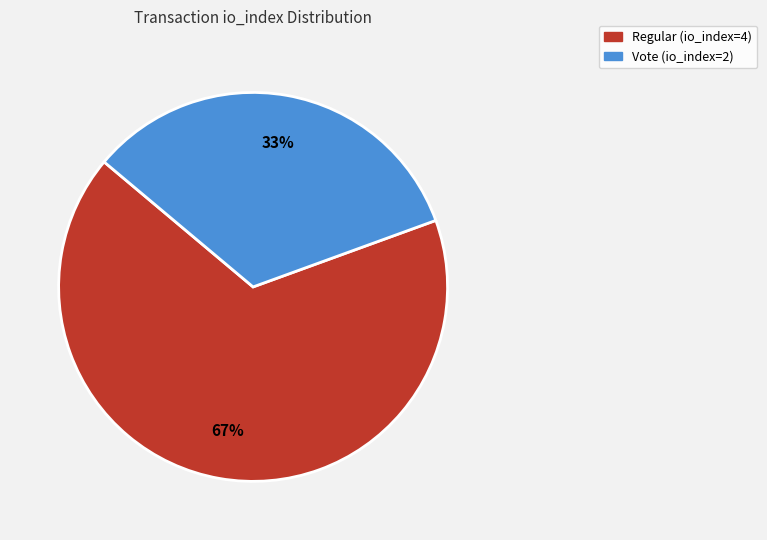

Rank the categories by value from lowest to highest.

Vote (io_index=2), Regular (io_index=4)